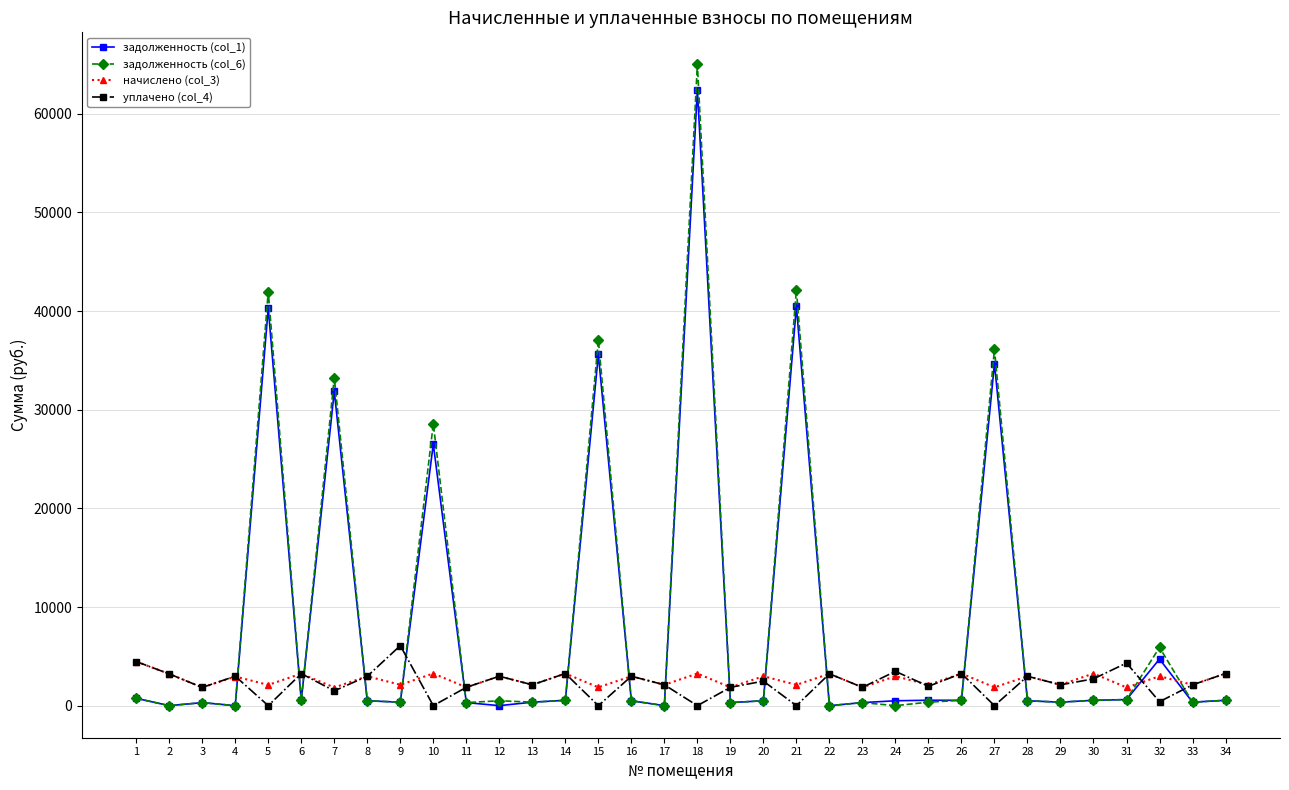

Does the chart have visible grid lines?

Yes